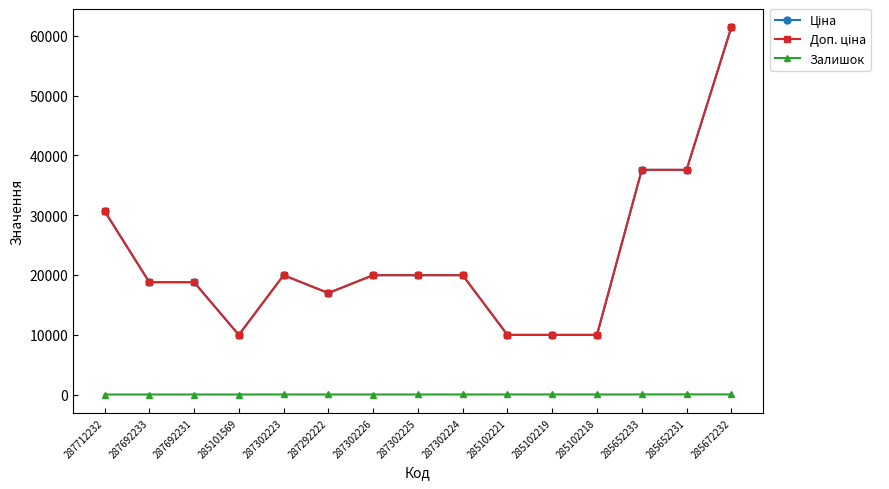

The Доп. ціна series shows 10233.5 at 287302223. True or false?

False